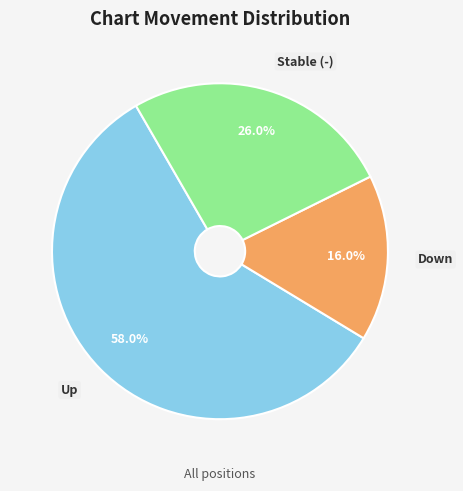

Which category has the smallest portion of the pie?

Down